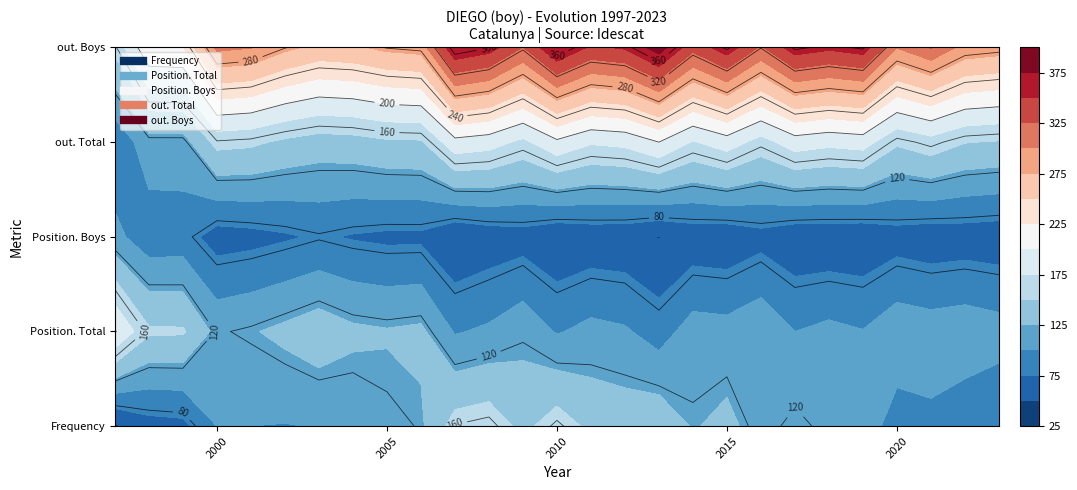

Where is out. Total nearest to the value 140?

7